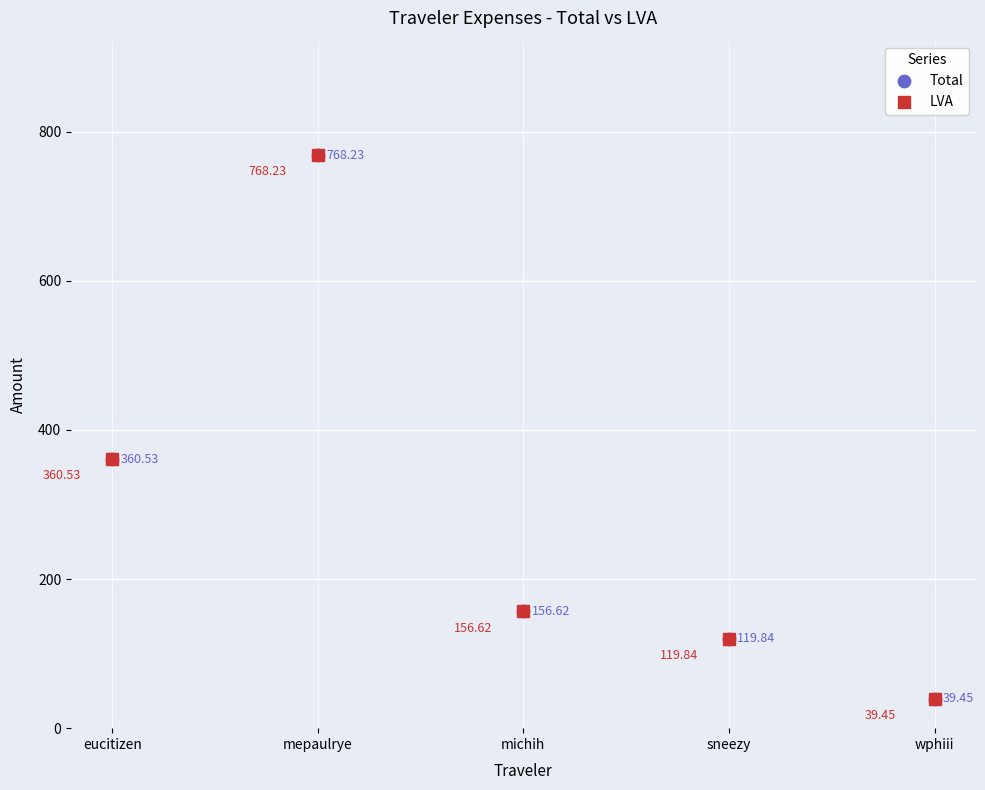

Which series has the widest spread of Y values?

Total